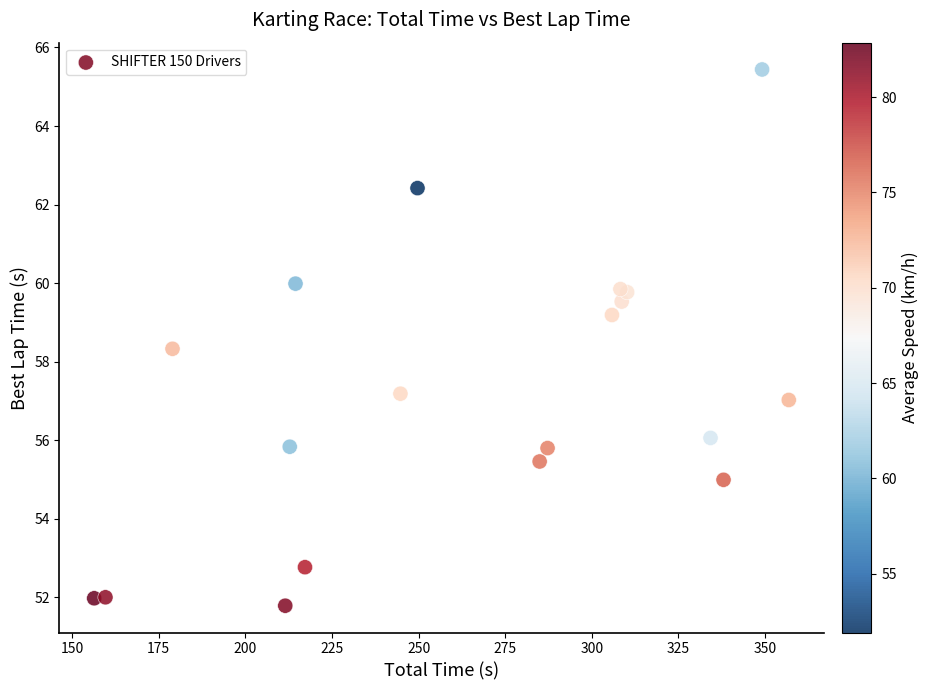

What Y value in the scatter plot is closest to 58?

58.3